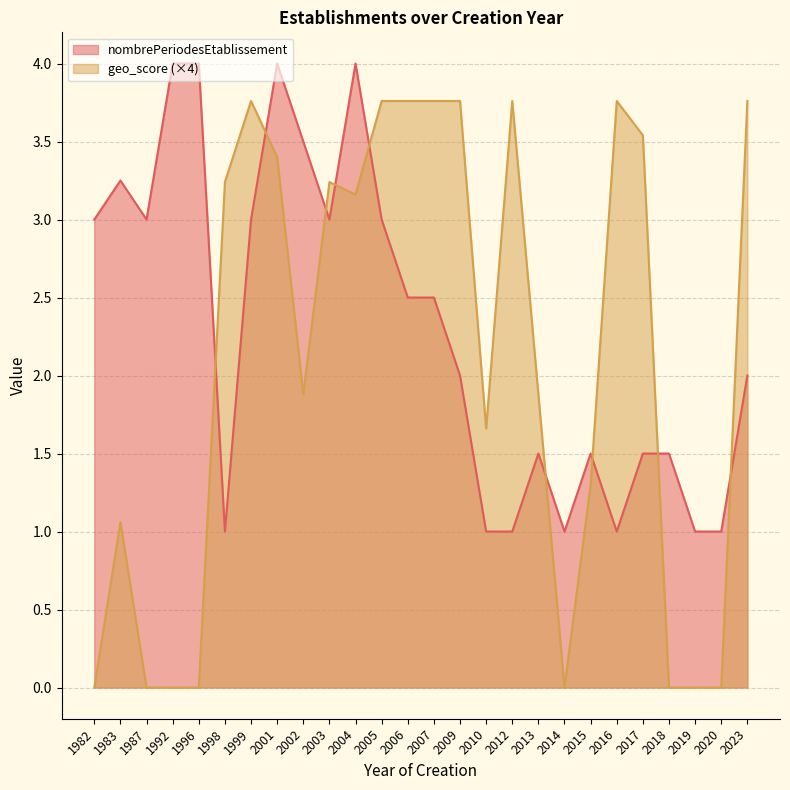

What is the difference between the highest and lowest values at 2009?

1.8